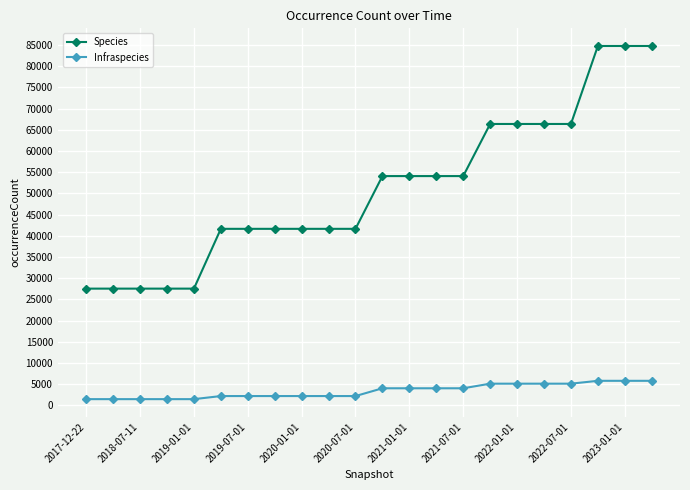

What is the value of the Species point at the 20th from the left?

84764